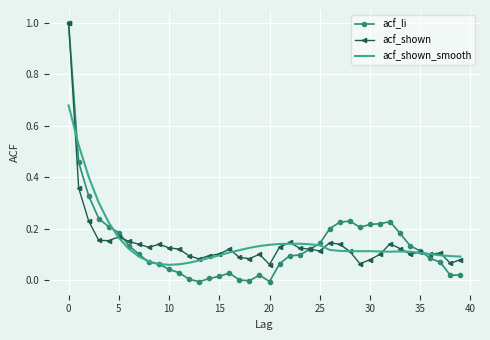

What are all the series names shown in the legend?

acf_li, acf_shown, acf_shown_smooth